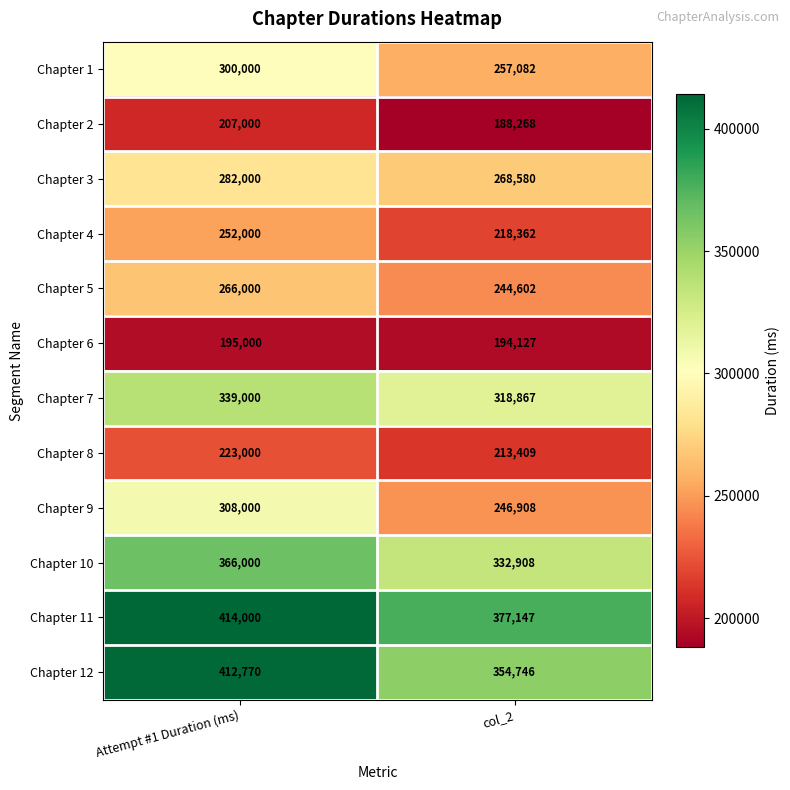

Between Attempt #1 Duration (ms) and col_2, which series saw the biggest shift?

Chapter 9